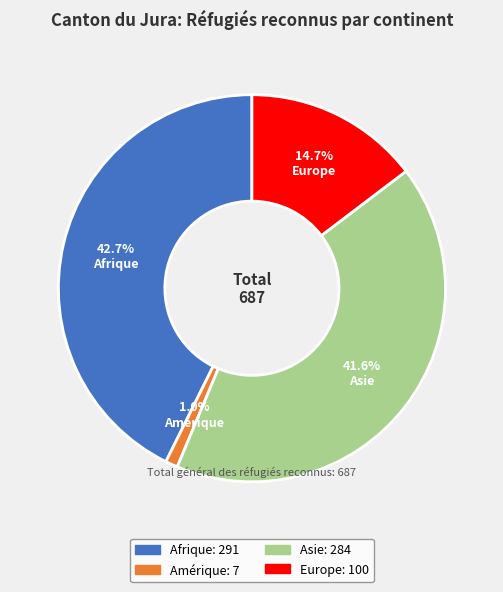

What percentage is the Europe slice, to the nearest percent?

15%